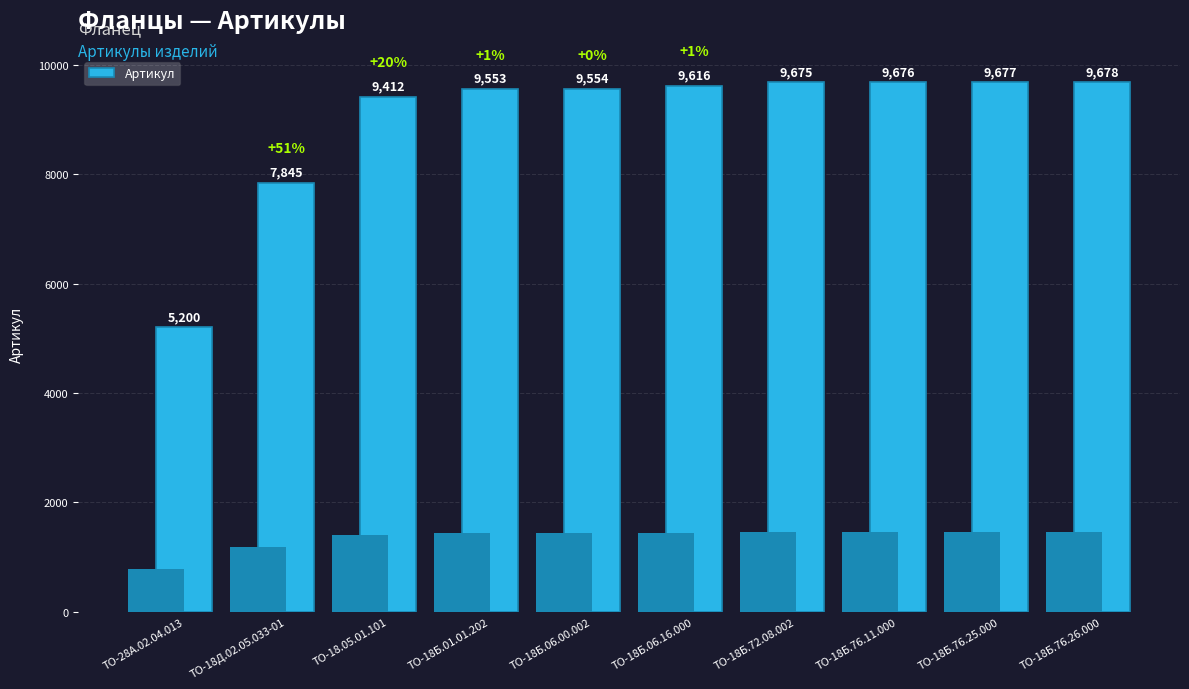

Is it true that the value at ТО-18Б.76.11.000 is 1970?

False